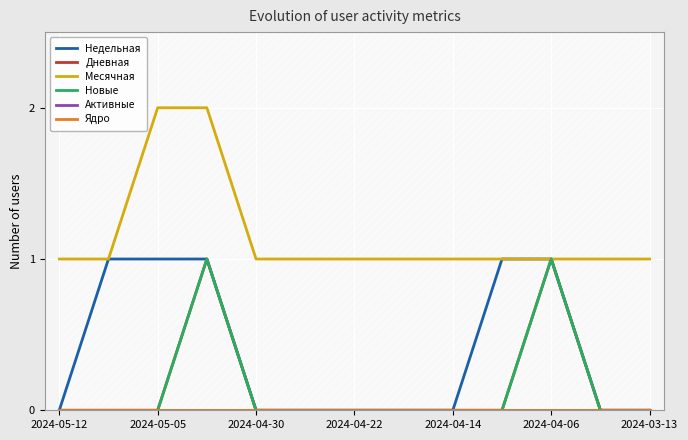

Reading left to right, extract all data points from this chart.

Недельная: 0	1	1	1	0	0	0	0	0	1	1	0	0
Дневная: 0	0	0	1	0	0	0	0	0	0	1	0	0
Месячная: 1	1	2	2	1	1	1	1	1	1	1	1	1
Новые: 0	0	0	1	0	0	0	0	0	0	1	0	0
Активные: 0	0	0	0	0	0	0	0	0	0	0	0	0
Ядро: 0	0	0	0	0	0	0	0	0	0	0	0	0